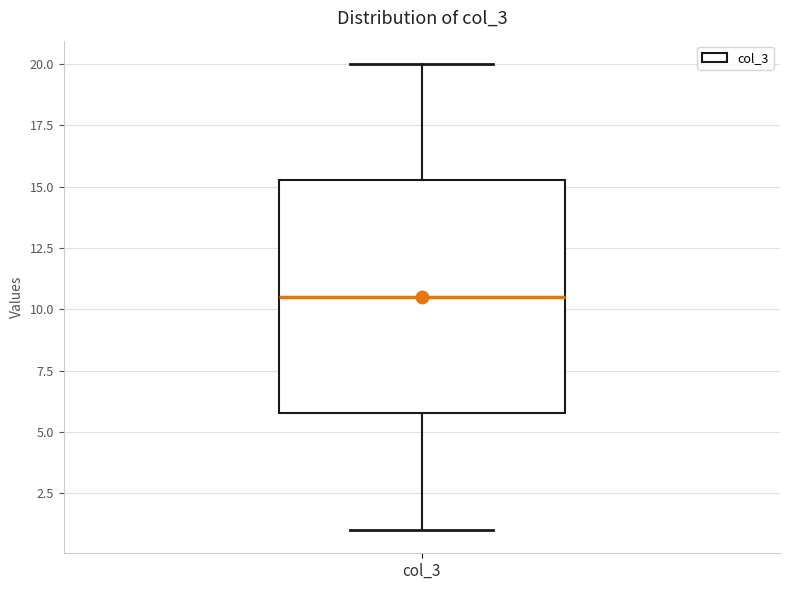

Read this box plot against the y-axis: the position of the median line, the range covered by the box, and the ends of both whiskers. The values are not printed on the chart, so give them approximately, as read against the axis.

median 10.5, box 6.0 to 15.5, whiskers 1.0 to 20.0